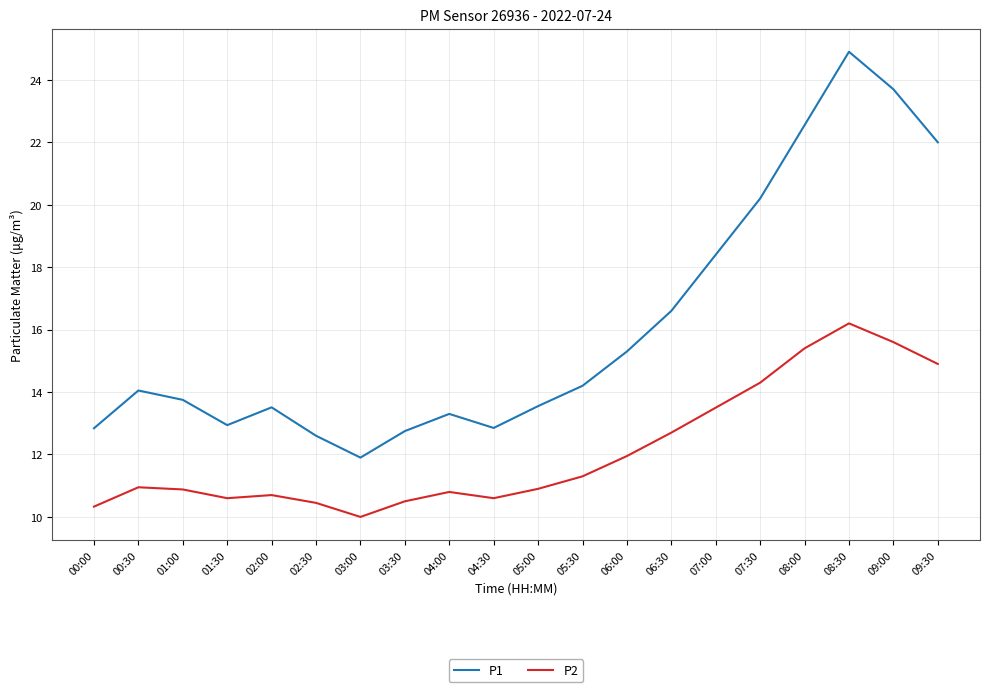

True or false: P1 has a value of 18.4 at 07:00.

True